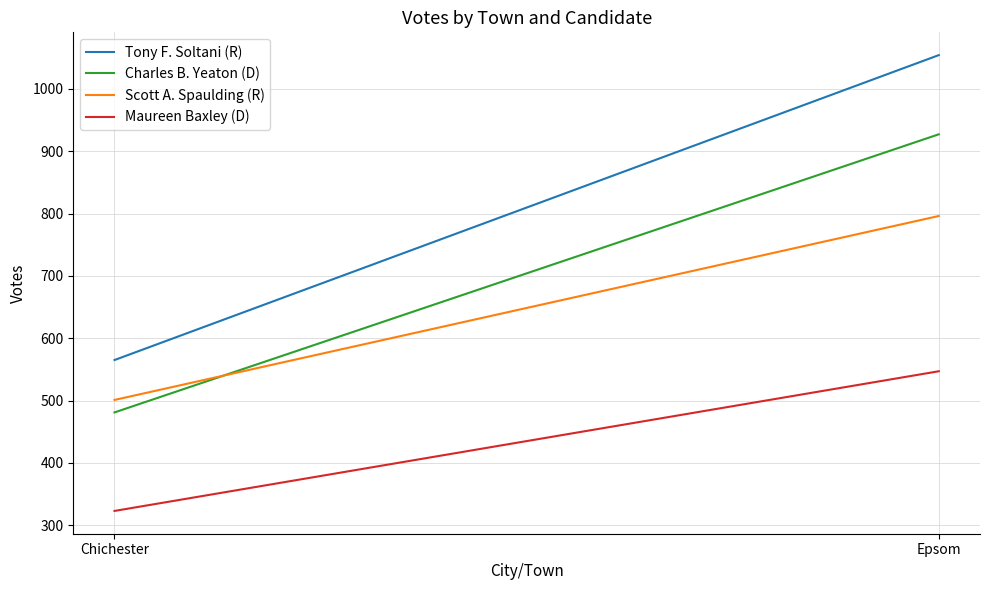

Is it true that Scott A. Spaulding (R) equals 796 at Epsom?

True